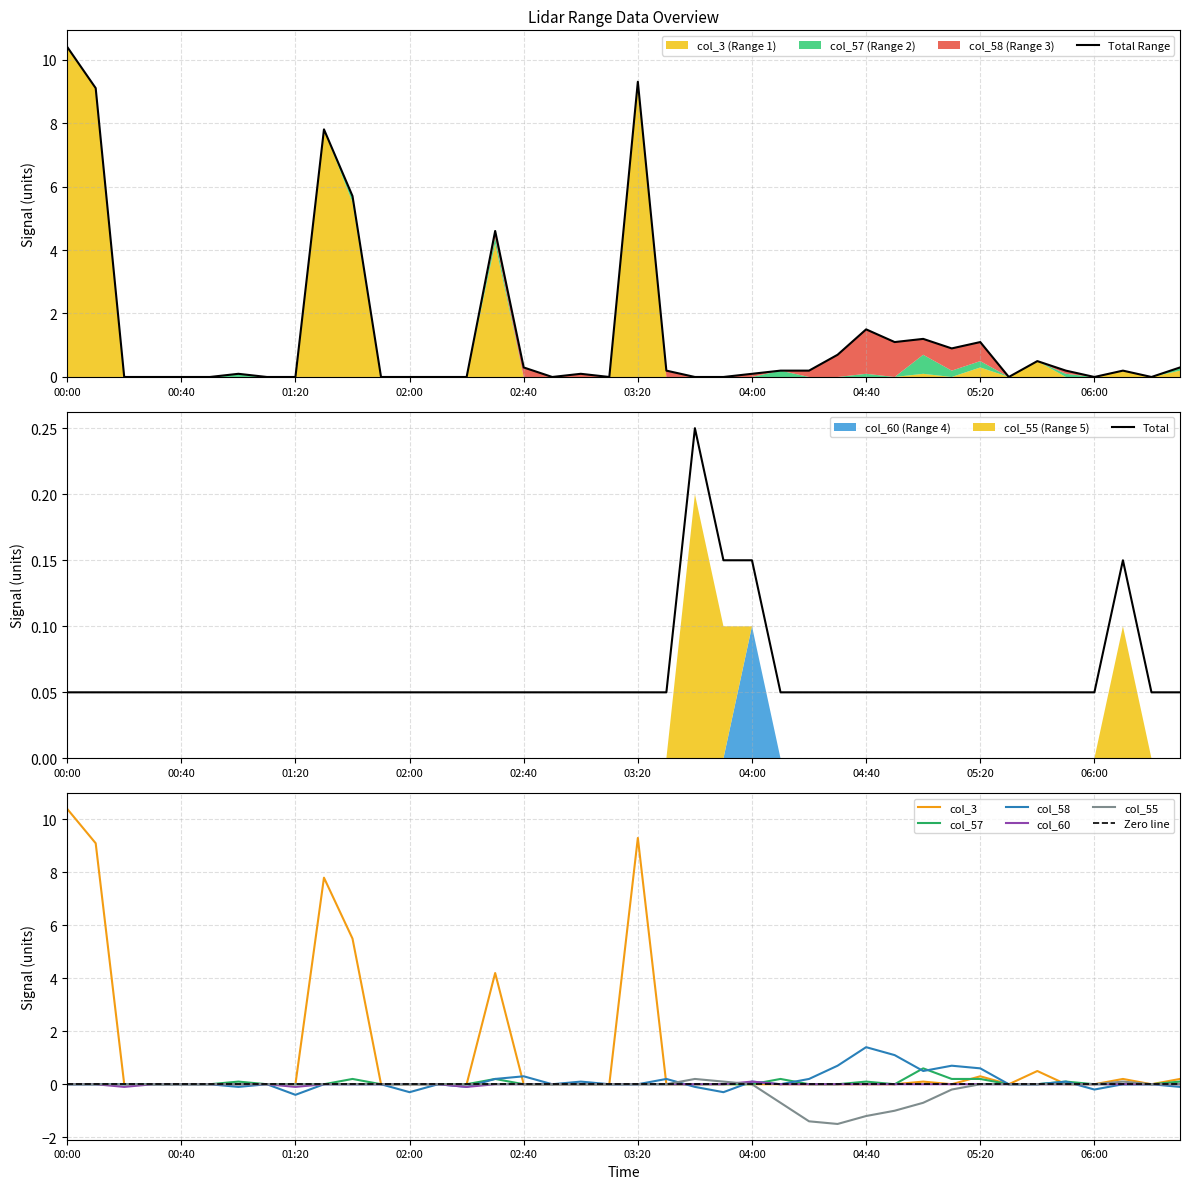

True or false: col_3 and col_60 intersect in this chart.

False